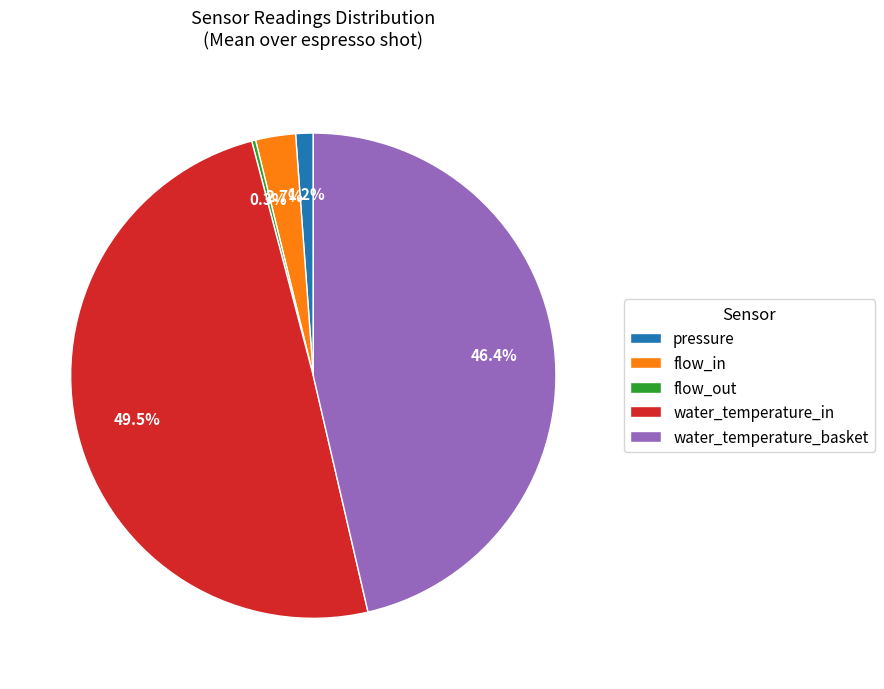

Which category has the biggest portion of the pie?

water_temperature_in